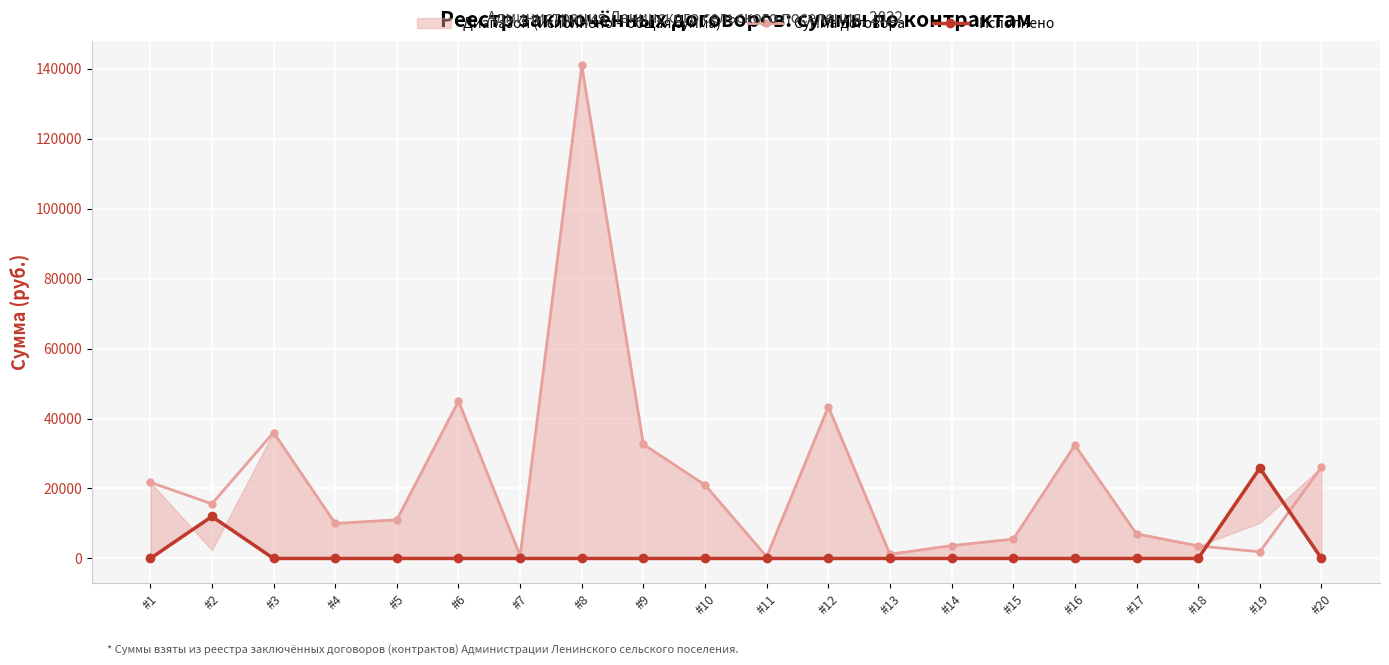

At which category does Сумма договора reach its first local peak?

#3